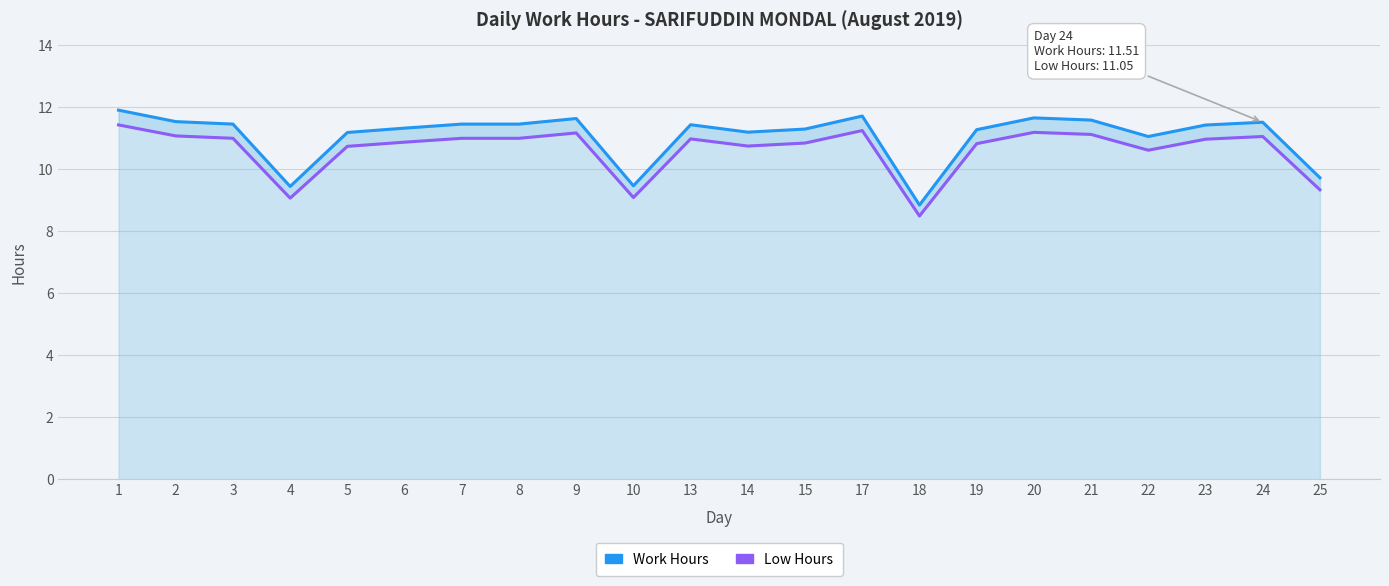

What is the lowest value of the Work Hours series?

8.8